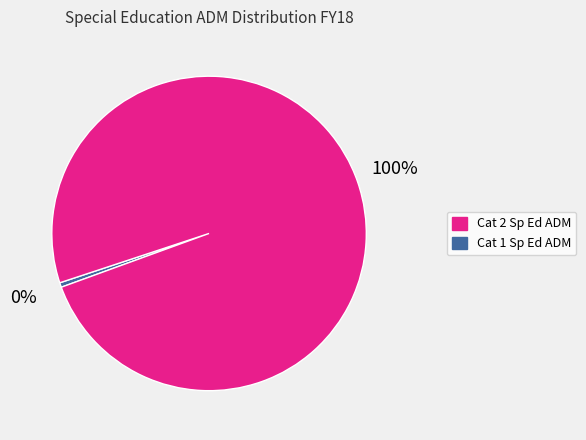

Is there a majority slice in this chart?

Yes